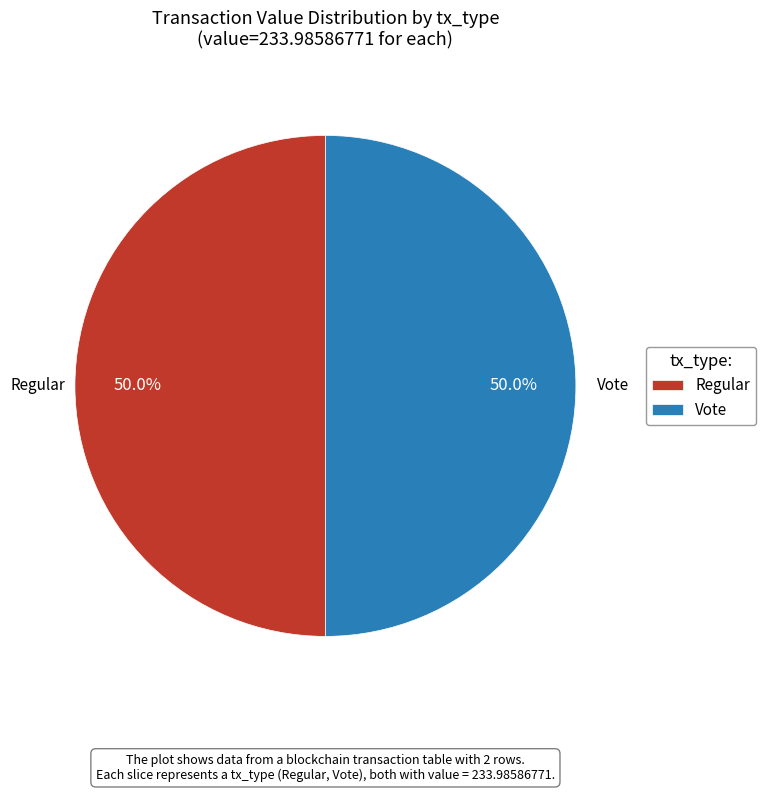

Approximately how many times larger is the value at Vote compared to Regular?

1.0